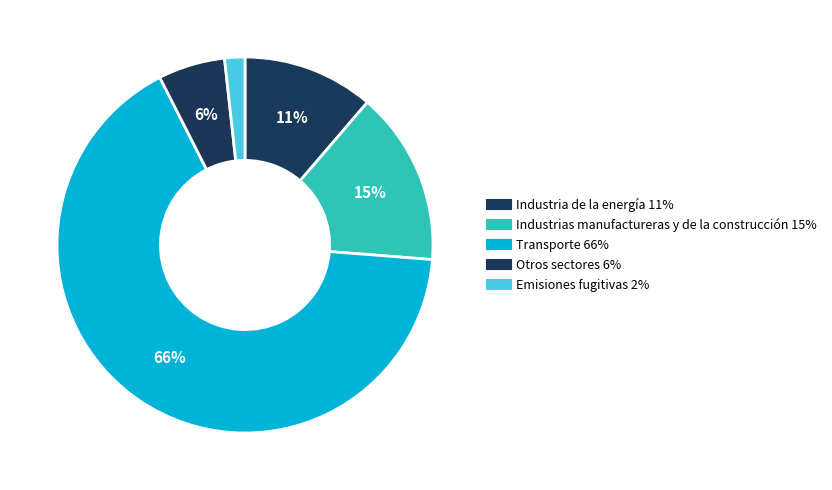

To the nearest percent, what is the difference between the Emisiones fugitivas and Otros sectores slice percentages?

4%